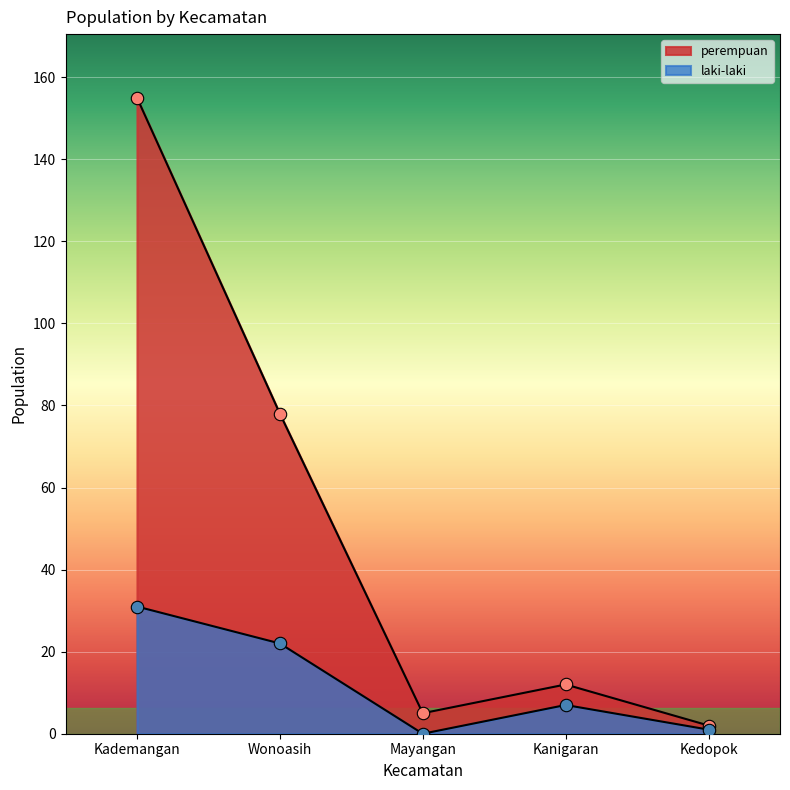

What are all the series names shown in the legend?

laki-laki, perempuan